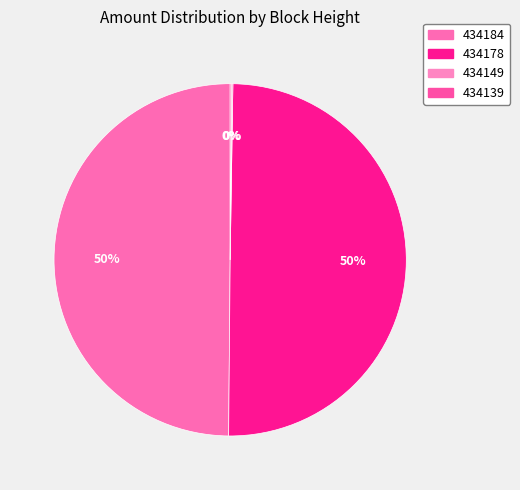

How many segments does this pie chart have?

4